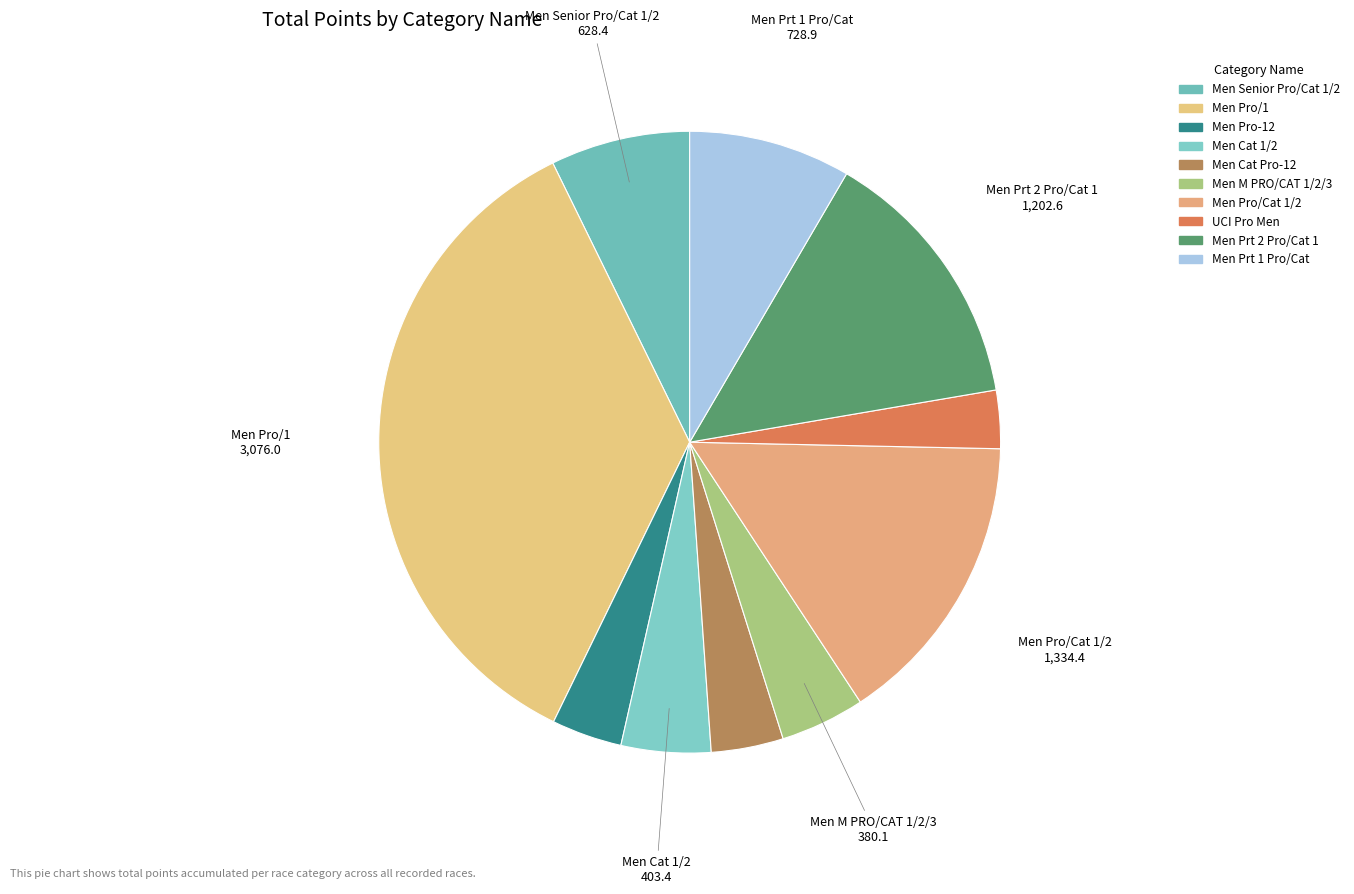

How many slices are in this pie chart?

10